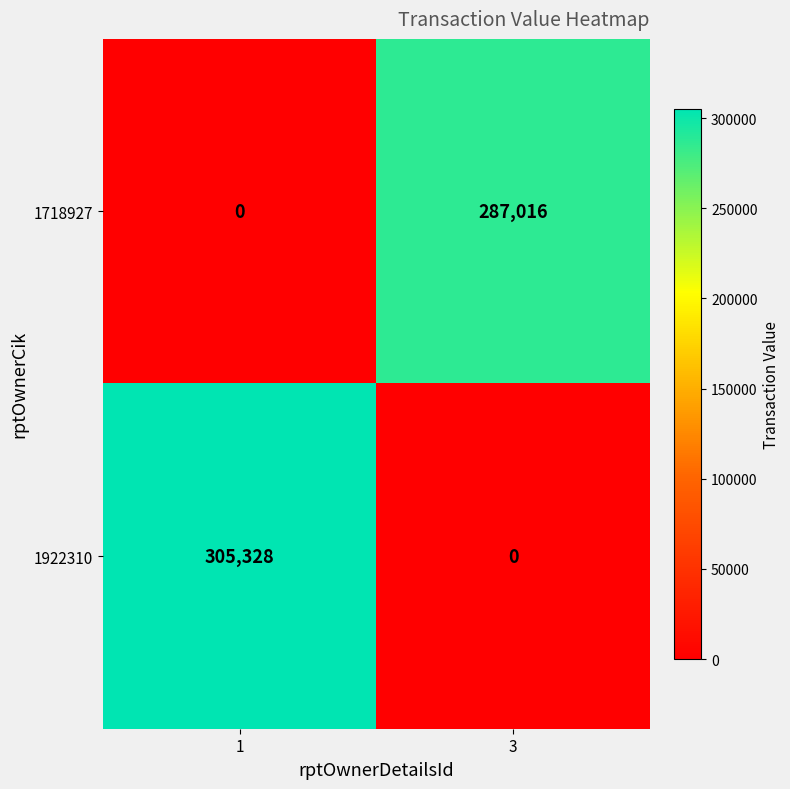

True or false: 1922310 has a value of 0 at 3.

True